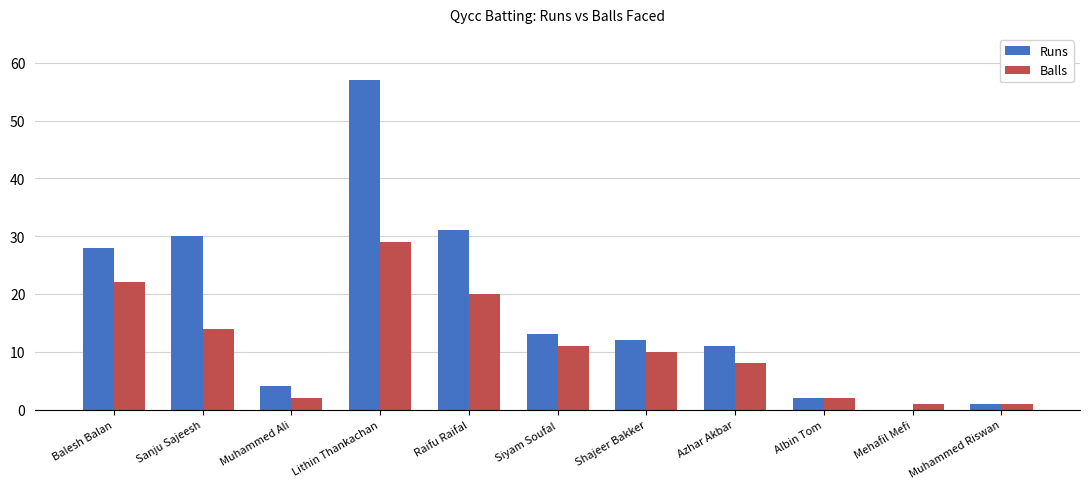

Between Balesh Balan and Siyam Soufal, which series saw the biggest shift?

Runs